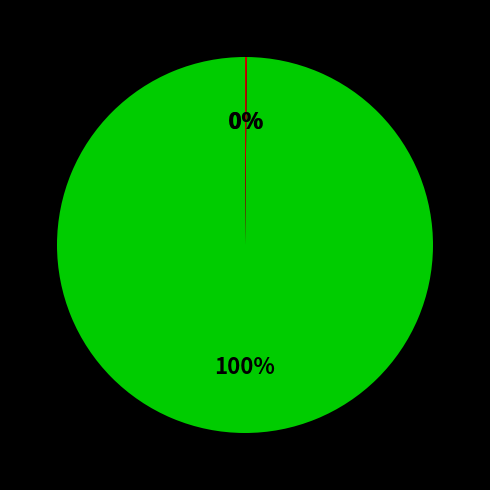

Is there any slice that represents more than half of the pie?

Yes